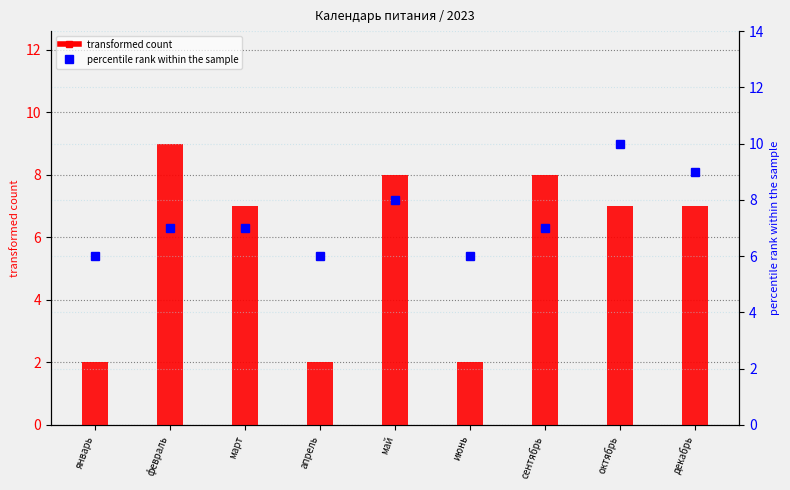

Rank the categories by transformed count value from lowest to highest.

январь, апрель, июнь, март, октябрь, декабрь, май, сентябрь, февраль